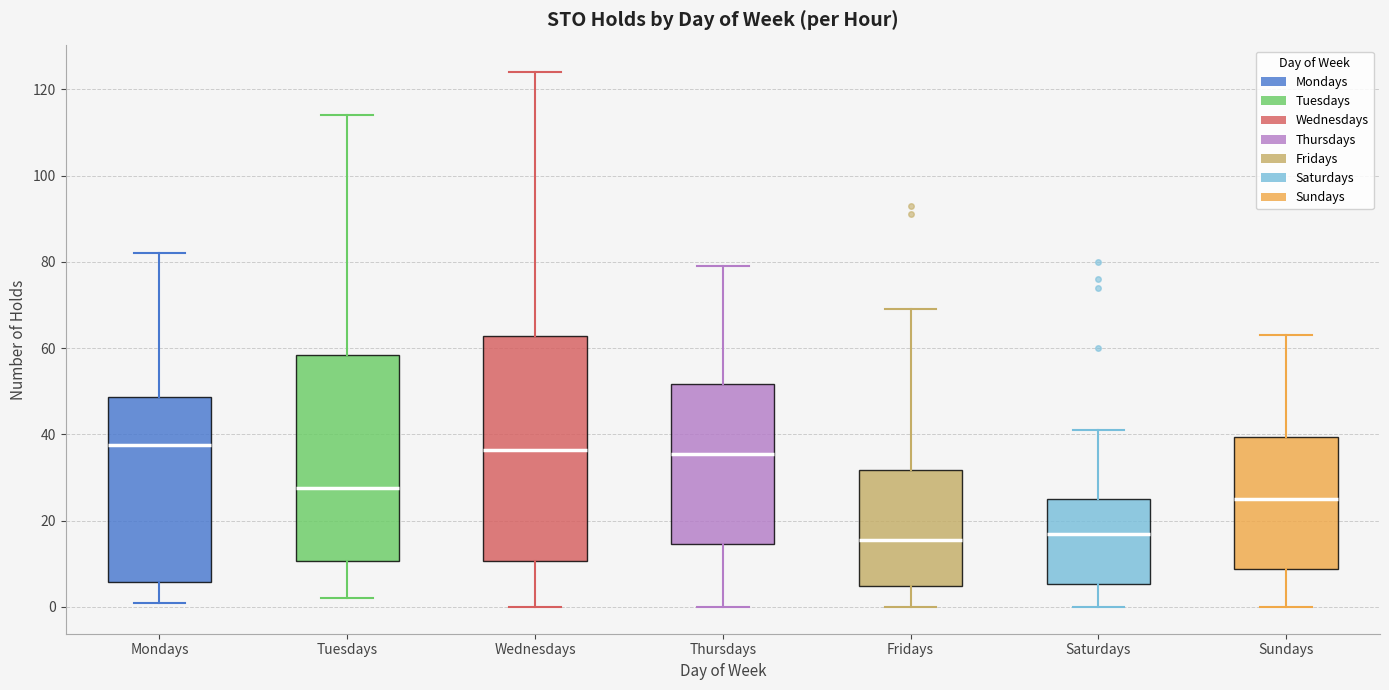

Comparing the boxes themselves (not the whiskers), which one is the tallest?

Wednesdays